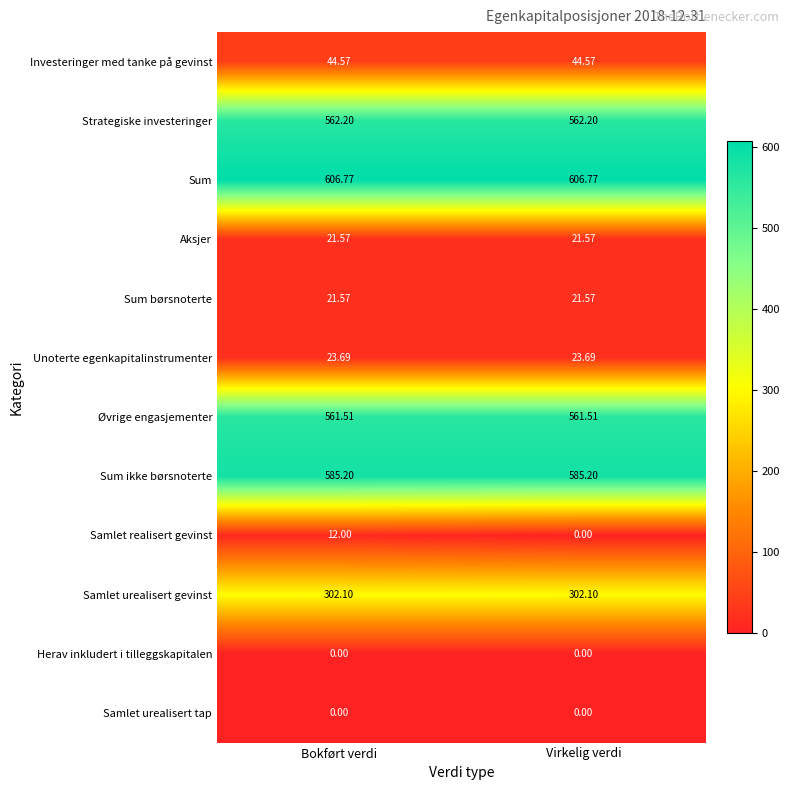

What is the total value across all series at Virkelig verdi?

2729.2